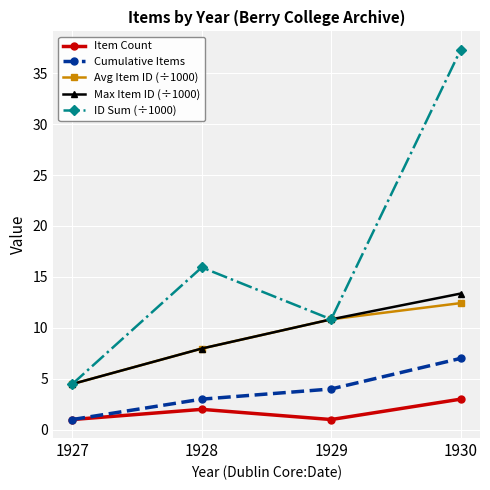

What is the sum of all Avg Item ID (÷1000) values?

35.7